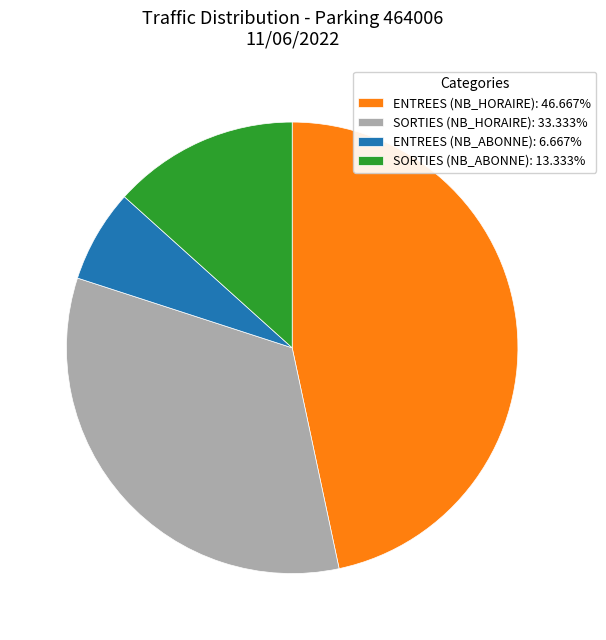

True or false: SORTIES (NB_HORAIRE) accounts for 33% of the total.

True